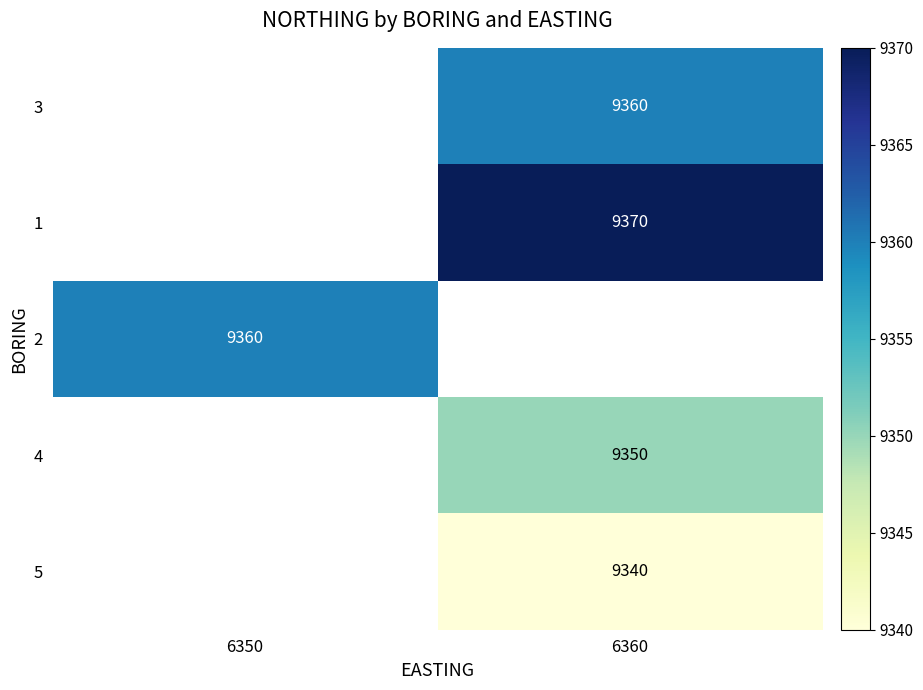

Is the value of 3 at 6360 greater than the value of 5 at 6360?

Yes